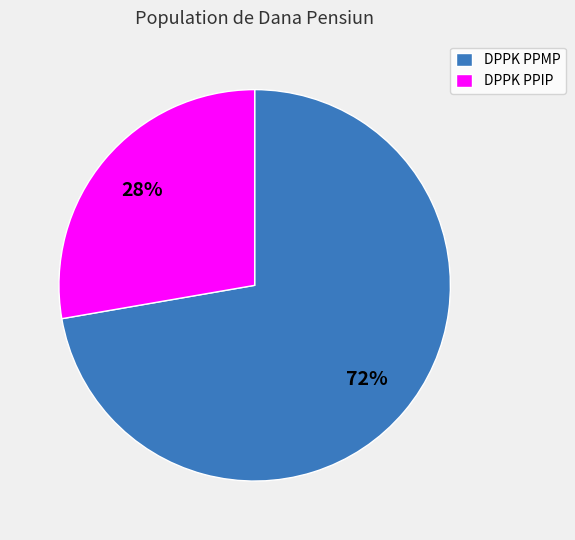

What is the ratio of the value at DPPK PPIP to the value at DPPK PPMP?

0.4